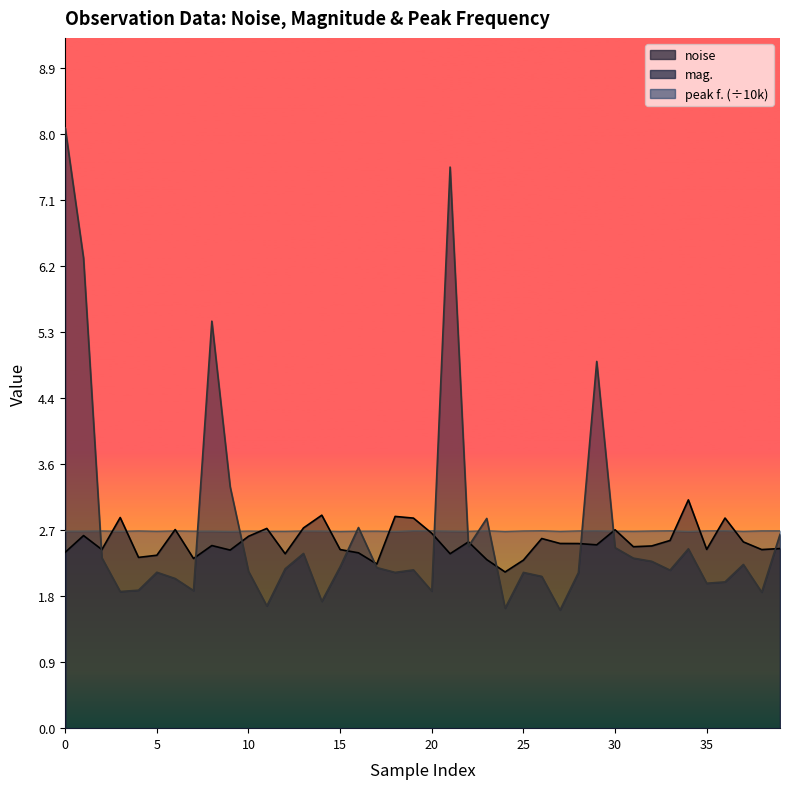

Is it true that mag. equals 2.4 at 22?

True